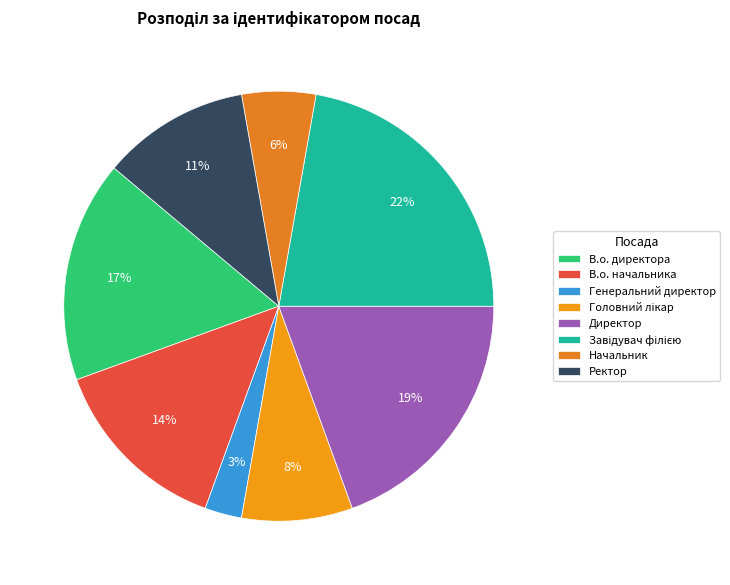

Is the sum of В.о. директора and Генеральний директор greater than half?

No